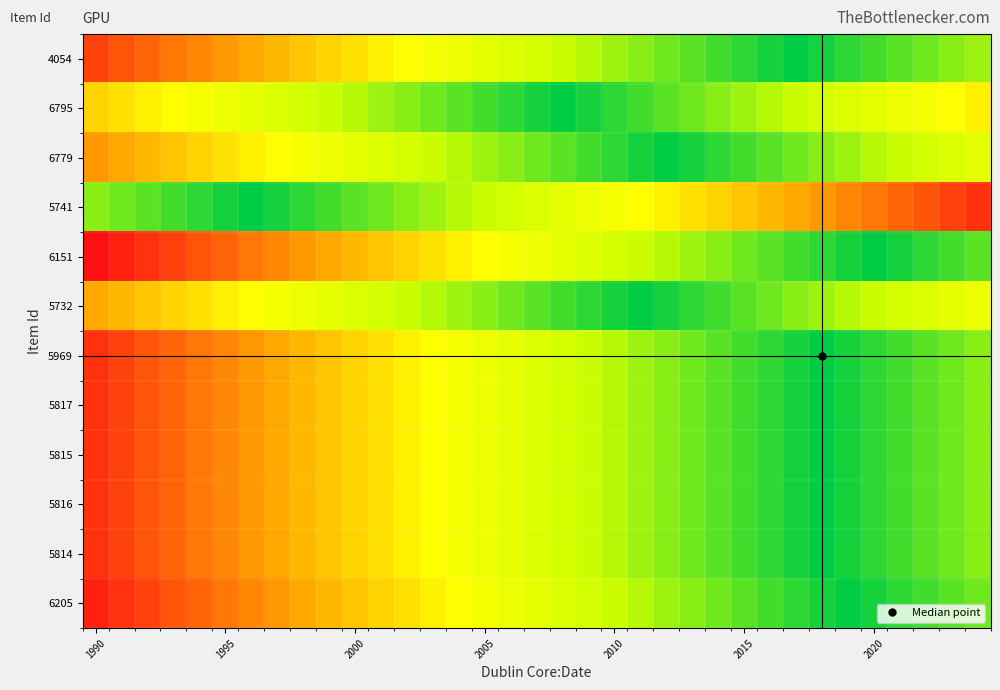

List the series in order of their peak value, lowest first.

6795, 5732, 6779, 4054, 5741, 5969, 5817, 5815, 5816, 5814, 6205, 6151